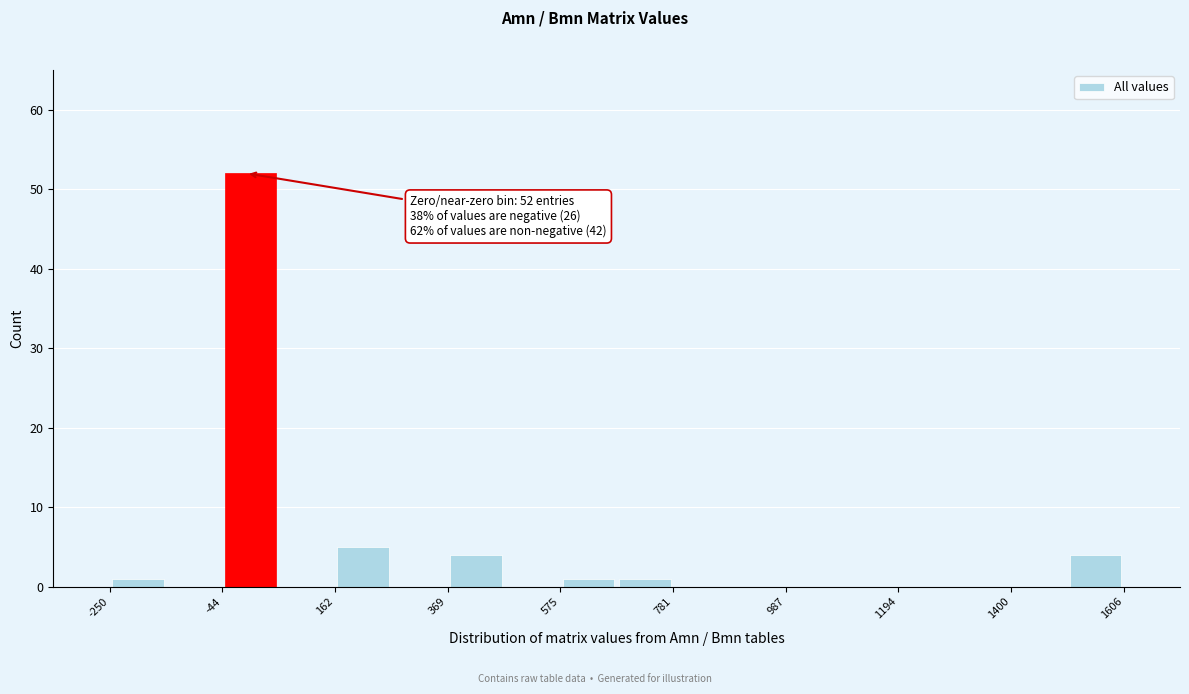

Around what value on the x-axis is the tallest bar? Give the approximate position of its centre, as read against the axis.

0